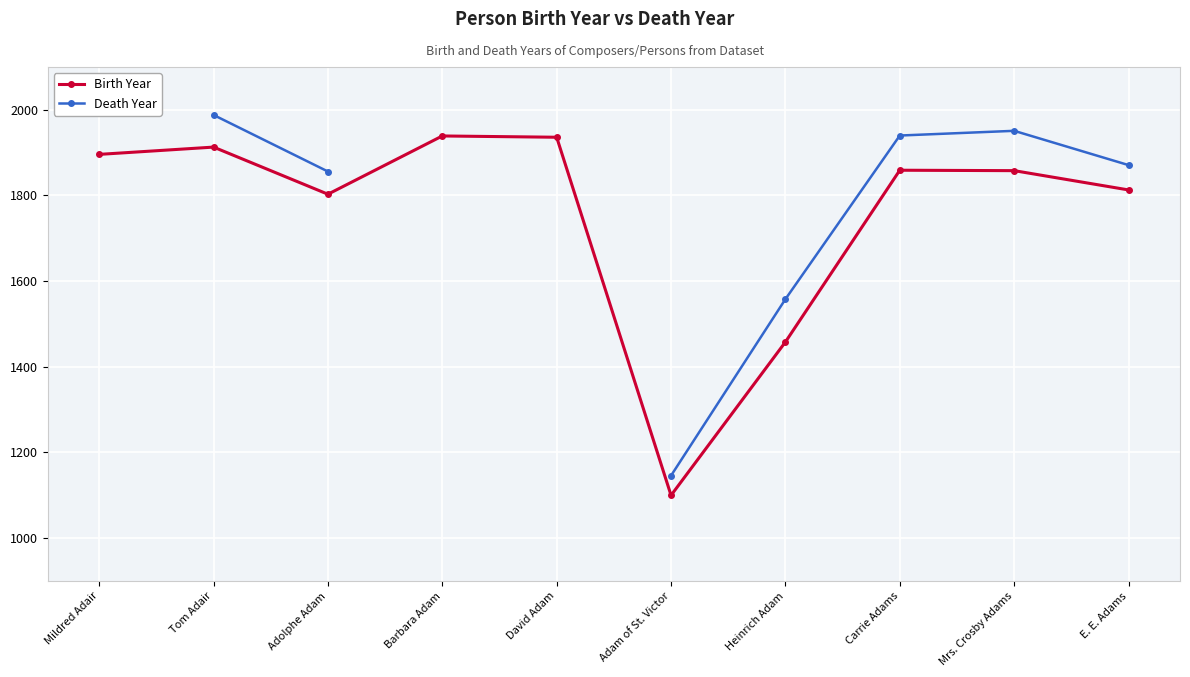

Count the number of categories in the chart.

10